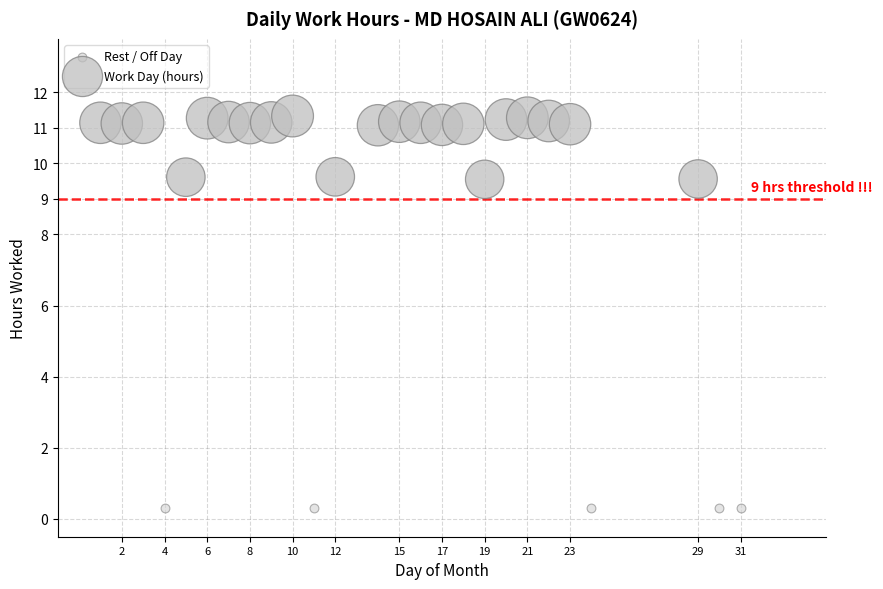

Which series reaches the maximum Y coordinate?

Work Day (hours)